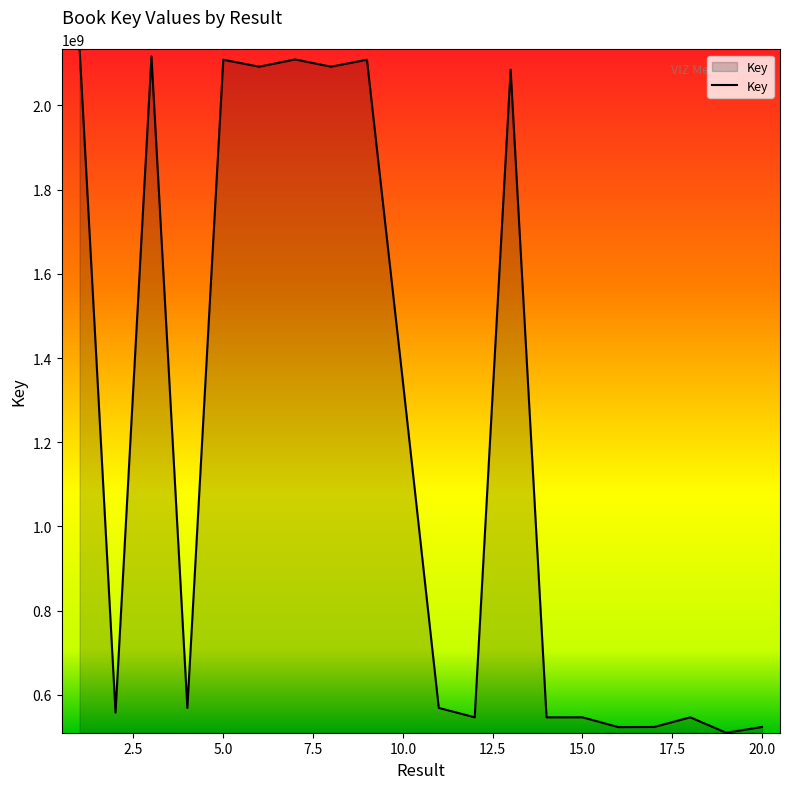

What is the difference between the maximum and minimum values?

1623290431